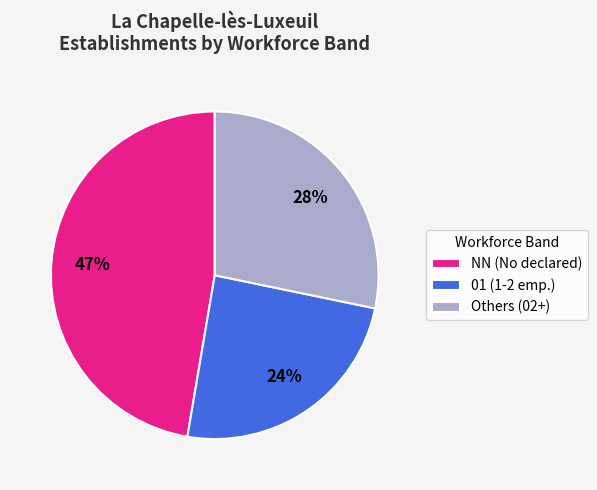

To the nearest percent, what percentage of the pie is NN (No declared)?

47%